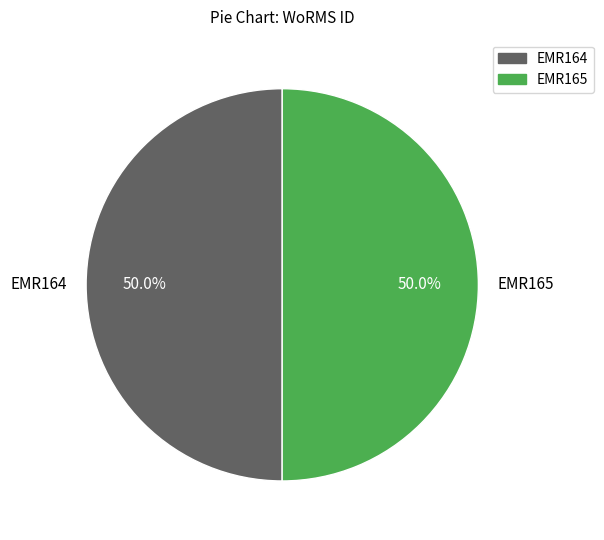

To the nearest percent, what is the combined percentage of EMR165 and EMR164?

100%